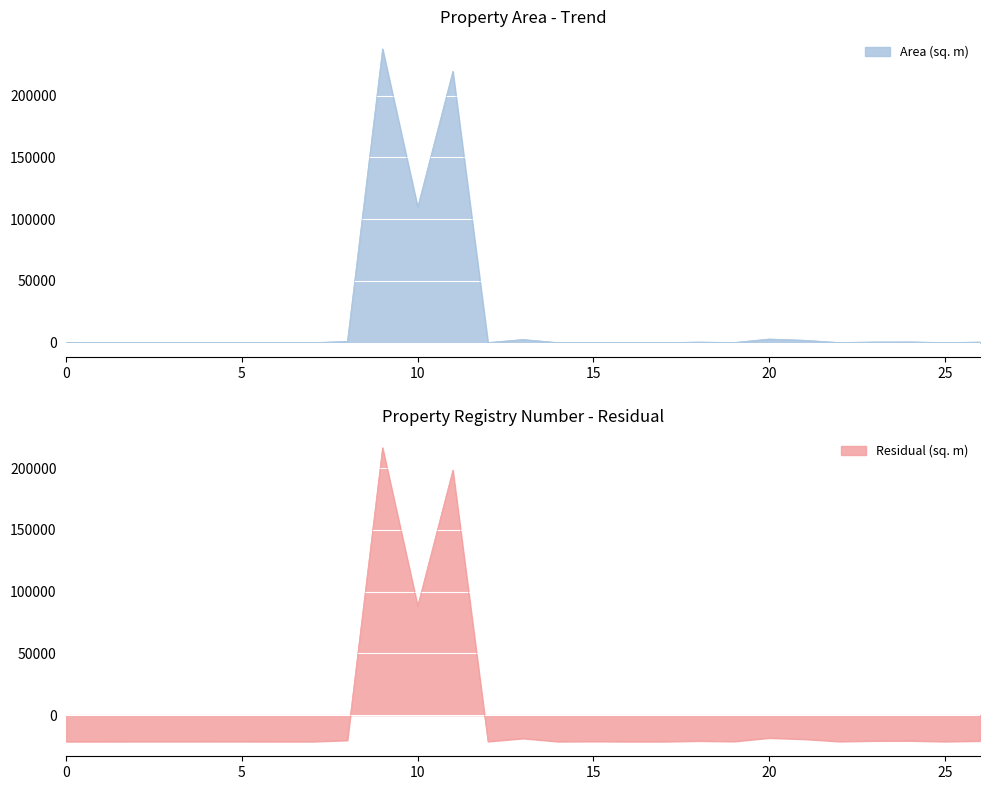

What is the highest value of the Area (sq. m) series?

238000.0